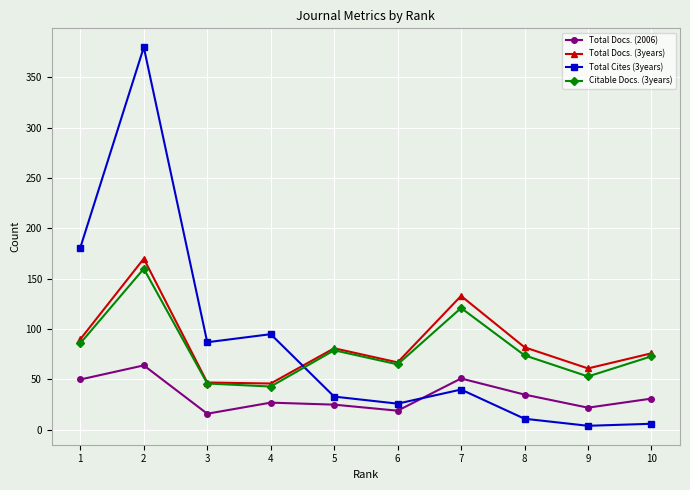

What is the sum of the Total Docs. (2006) values at 9 and 1?

72